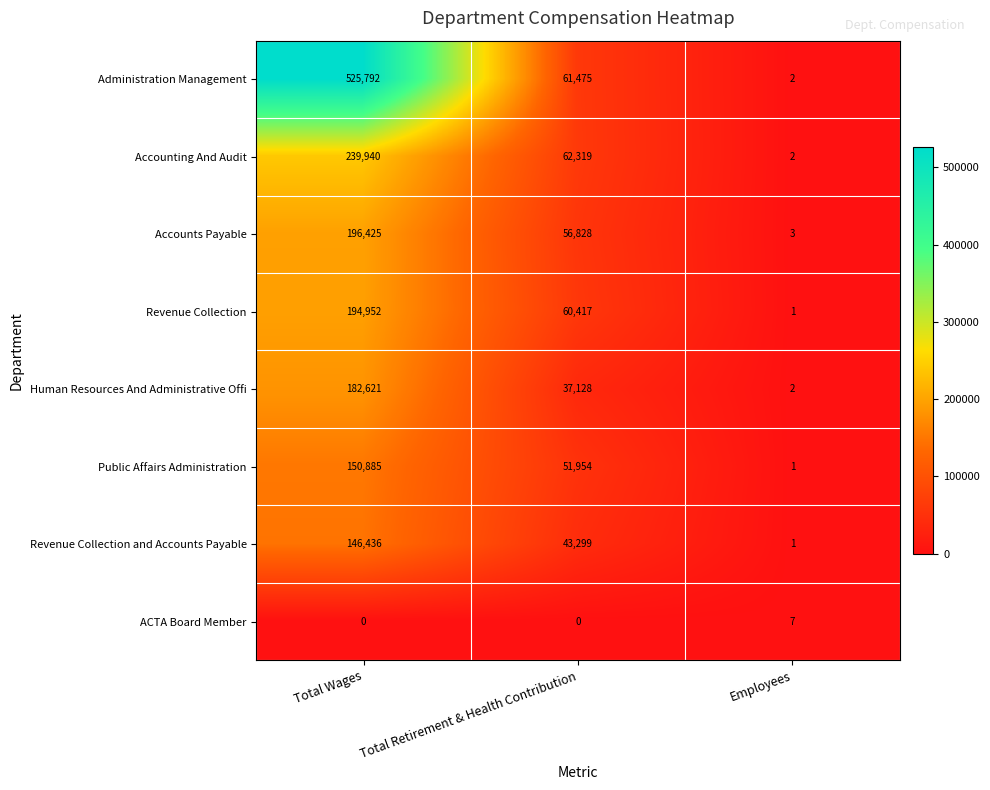

Reading right to left, list all the values displayed in this chart.

Administration Management: 2	61475	525792
Accounting And Audit: 2	62319	239940
Accounts Payable: 3	56828	196425
Revenue Collection: 1	60417	194952
Human Resources And Administrative Offi: 2	37128	182621
Public Affairs Administration: 1	51954	150885
Revenue Collection and Accounts Payable: 1	43299	146436
ACTA Board Member: 7	0	0